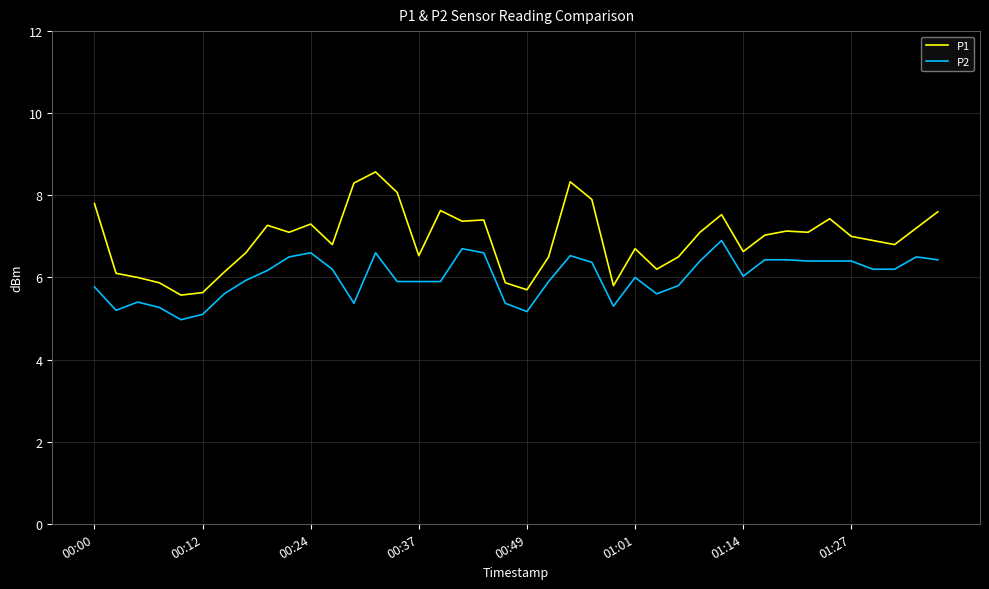

What are all the series names shown in the legend?

P1, P2